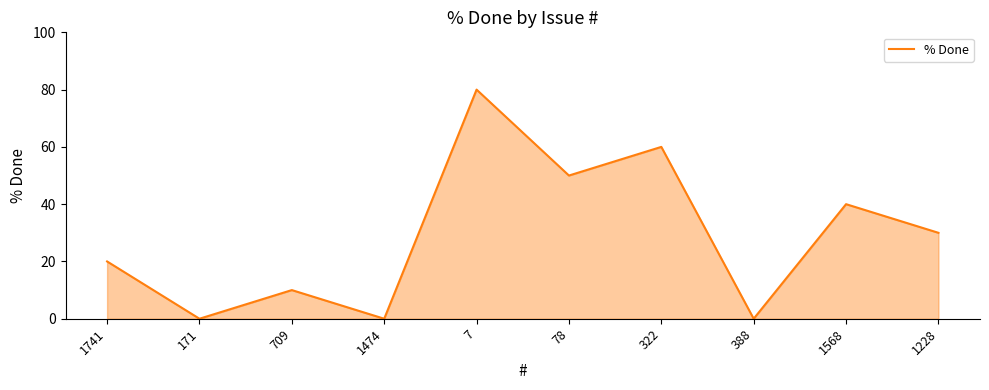

At which label does the data first exceed 30?

7